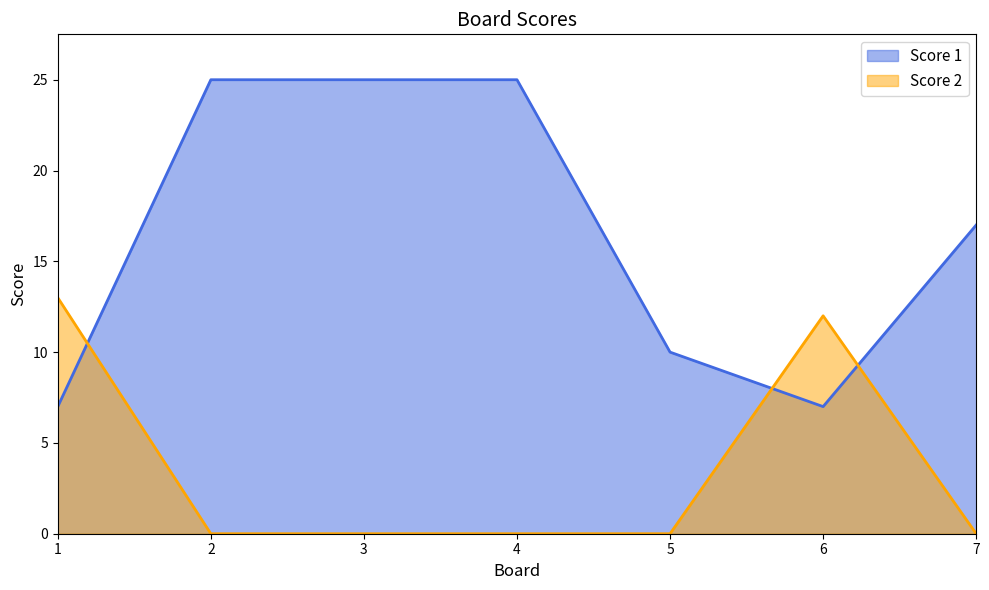

Between 1 and 4, which series saw the biggest shift?

Score 1